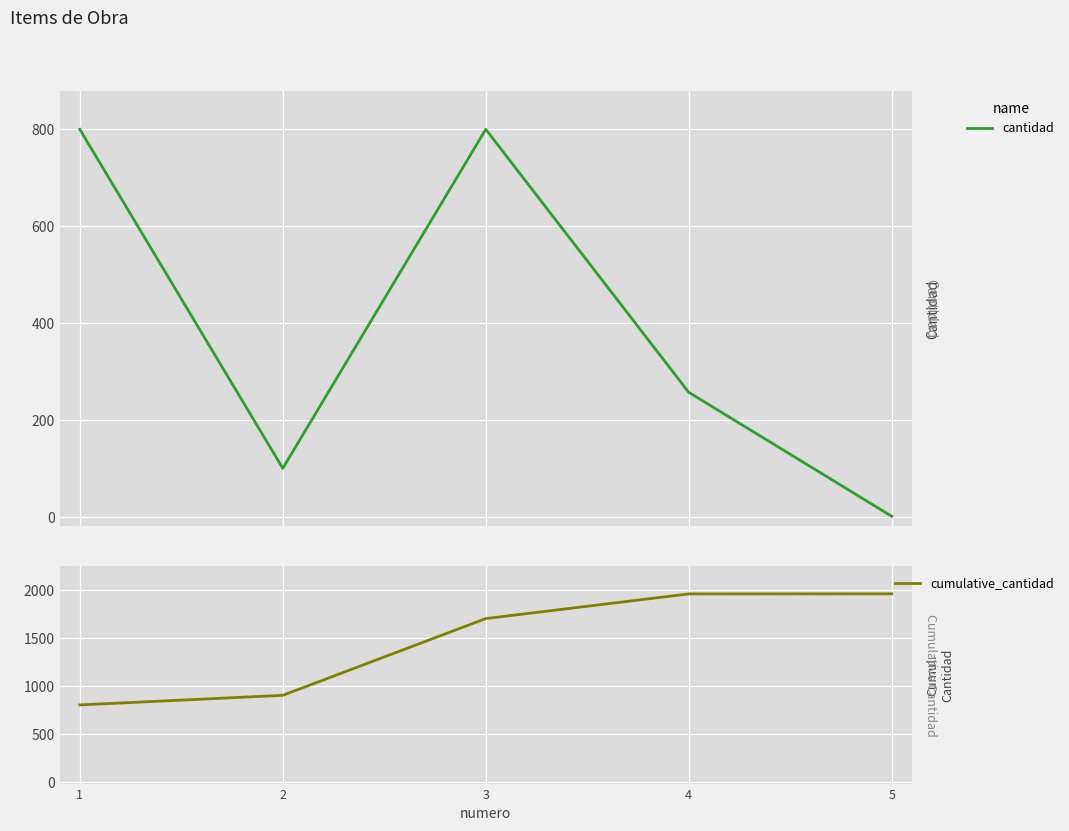

Reading left to right, extract all data points from this chart.

cantidad: 1=800	2=100	3=800	4=257	5=1
cumulative_cantidad: 1=800	2=900	3=1700	4=1957	5=1958